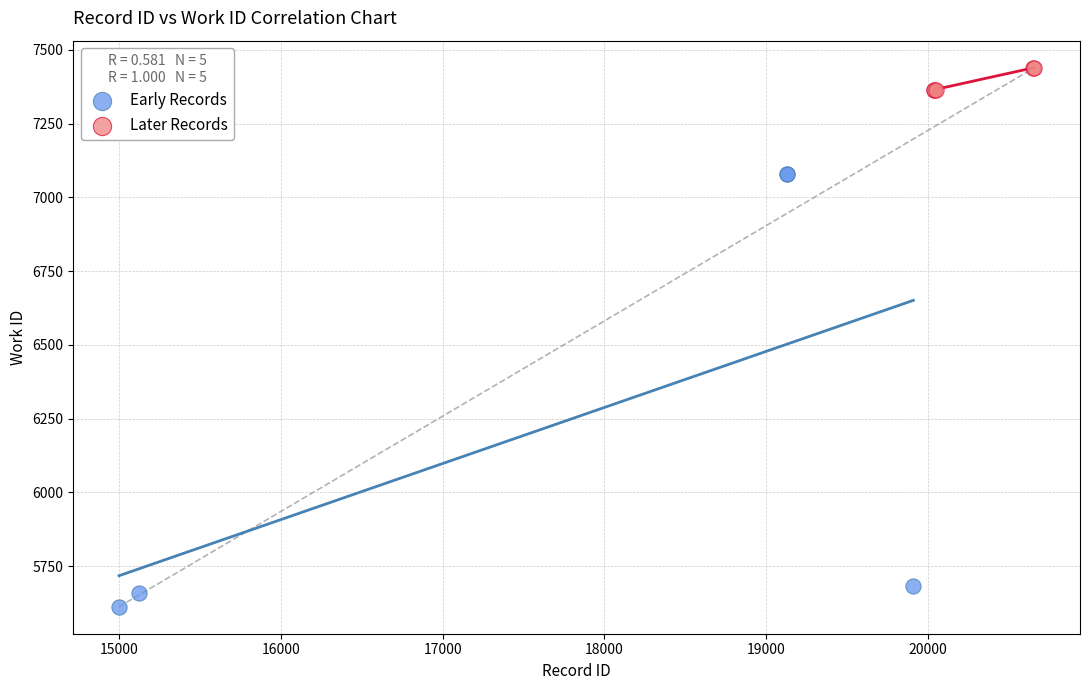

Which series has the largest Y range (max minus min)?

Early Records